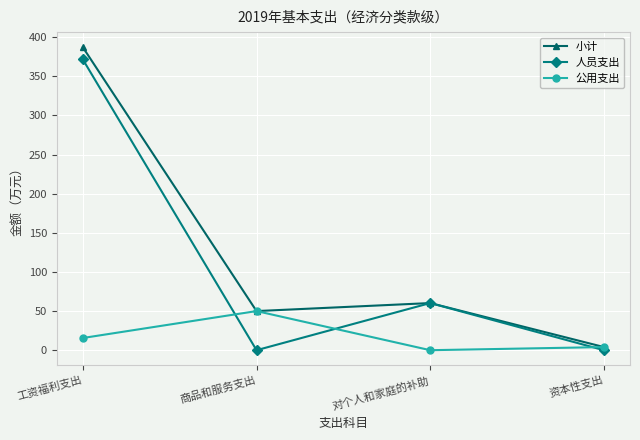

Between 工资福利支出 and 对个人和家庭的补助, which series saw the biggest shift?

小计